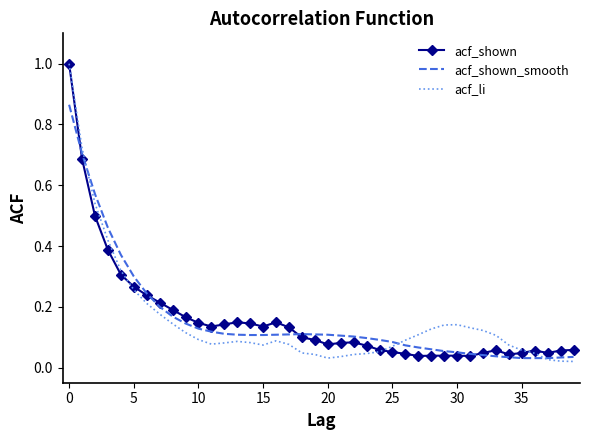

What is the greatest value displayed?

1.0